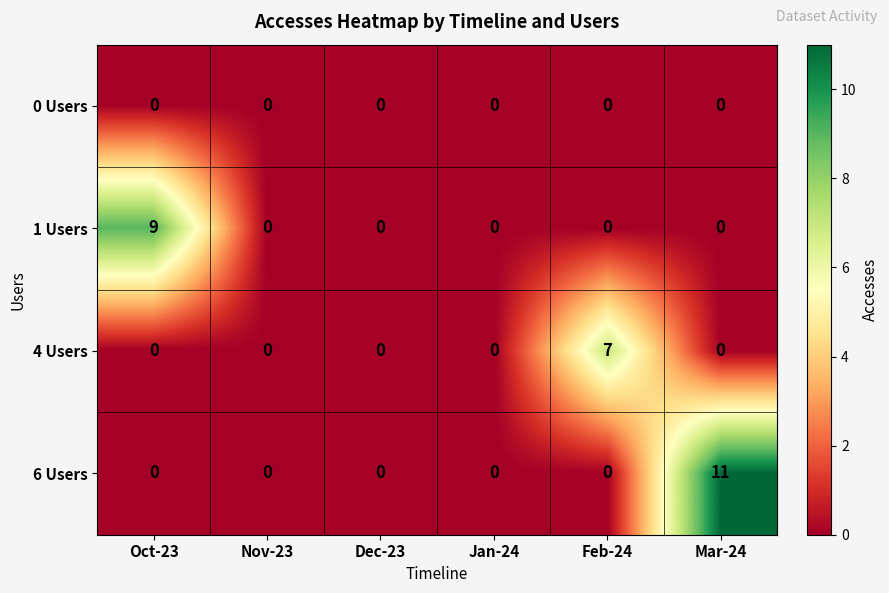

Reading right to left, transcribe all the data shown in this chart.

0 Users: 0	0	0	0	0	0
1 Users: 0	0	0	0	0	9
4 Users: 0	7	0	0	0	0
6 Users: 11	0	0	0	0	0